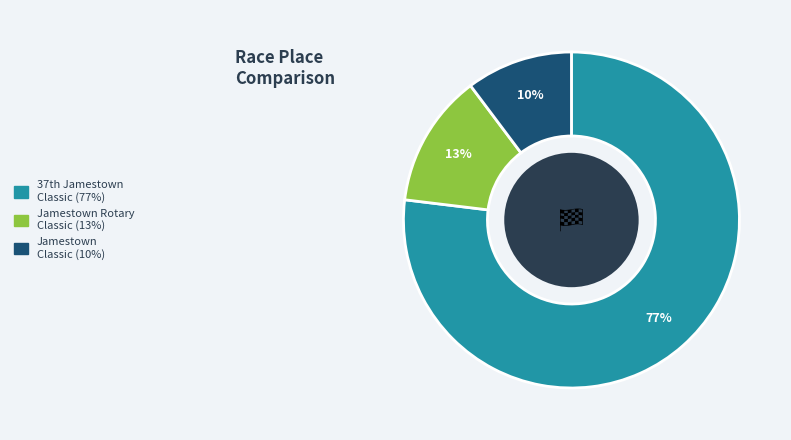

To the nearest percent, what is the average slice percentage?

33%